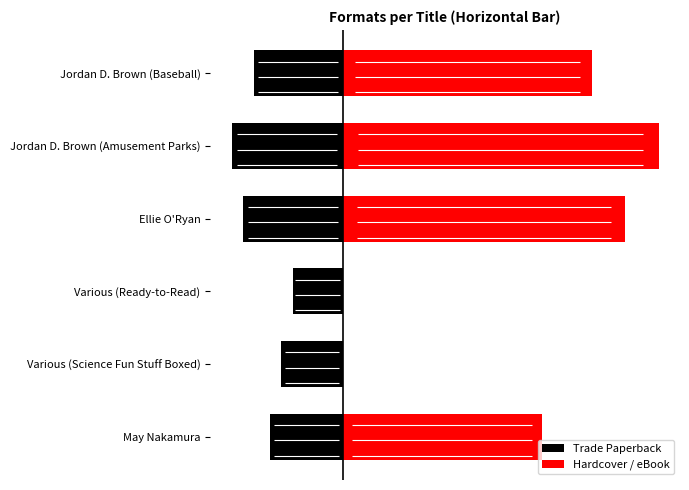

What is the value of the Trade Paperback bar at the 6th from the left?

-1.6